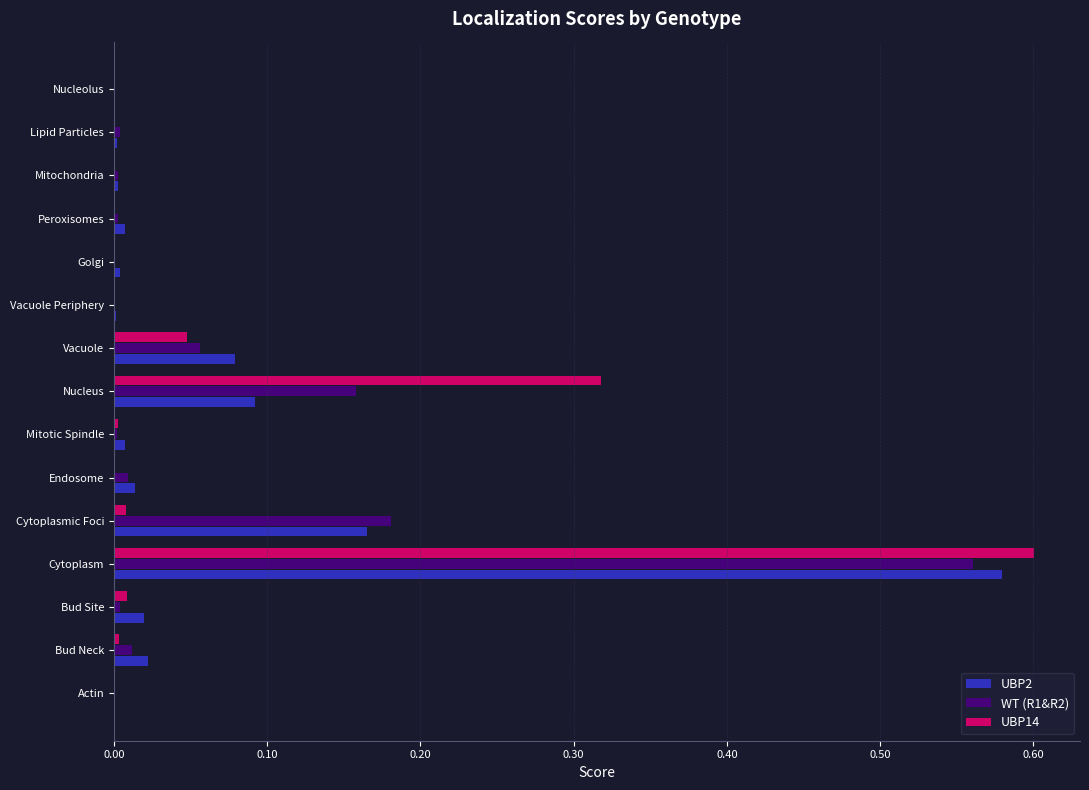

At which category does the chart reach its peak across all series?

Cytoplasm